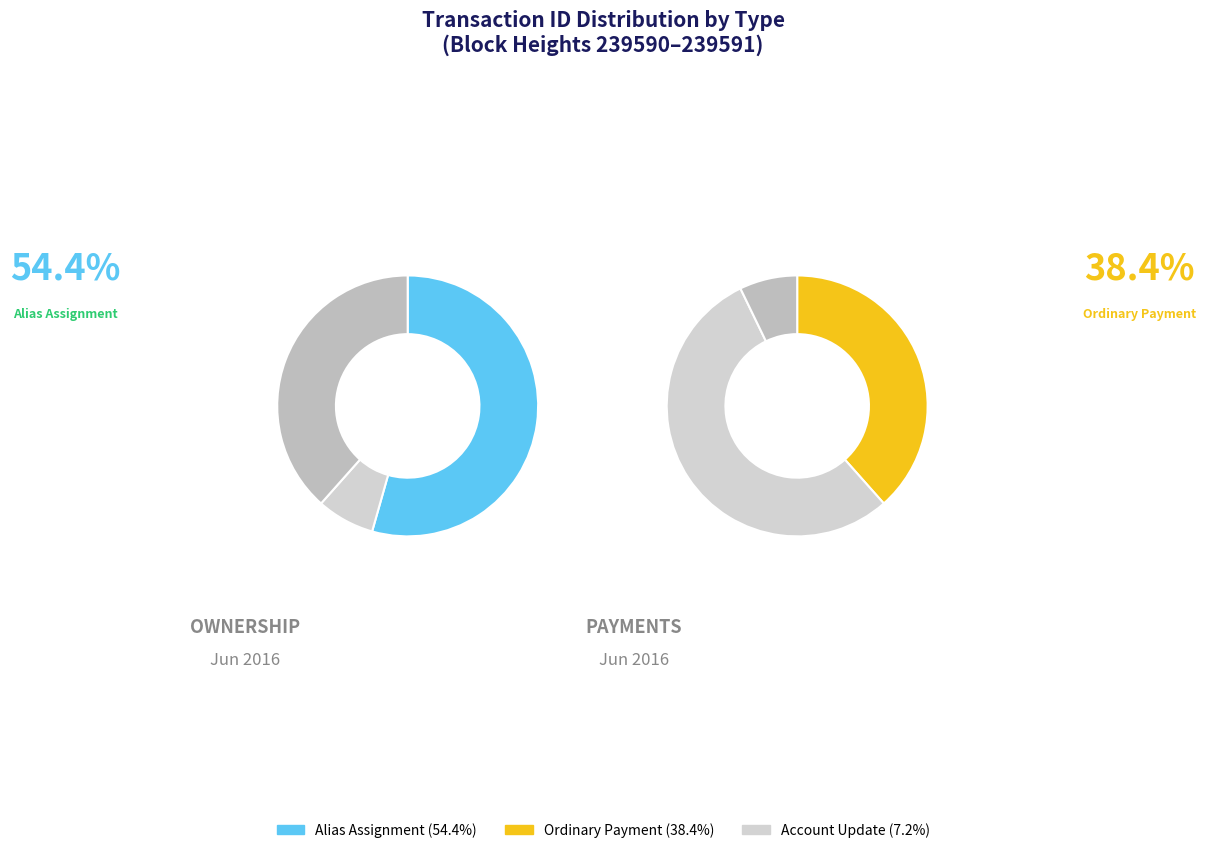

How many slices are in this pie chart?

3